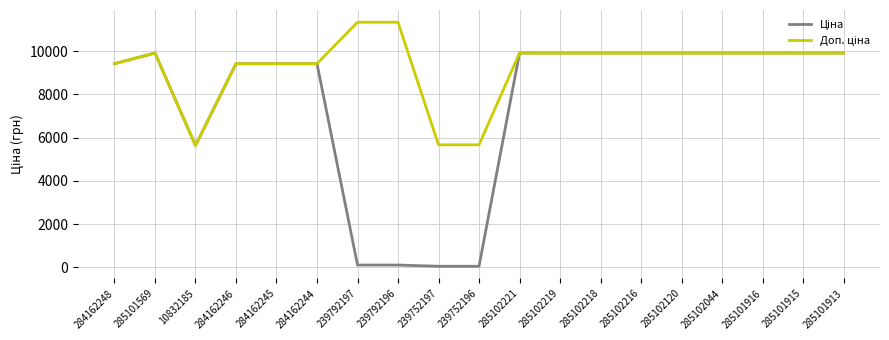

What is the maximum value shown in the chart?

11334.0